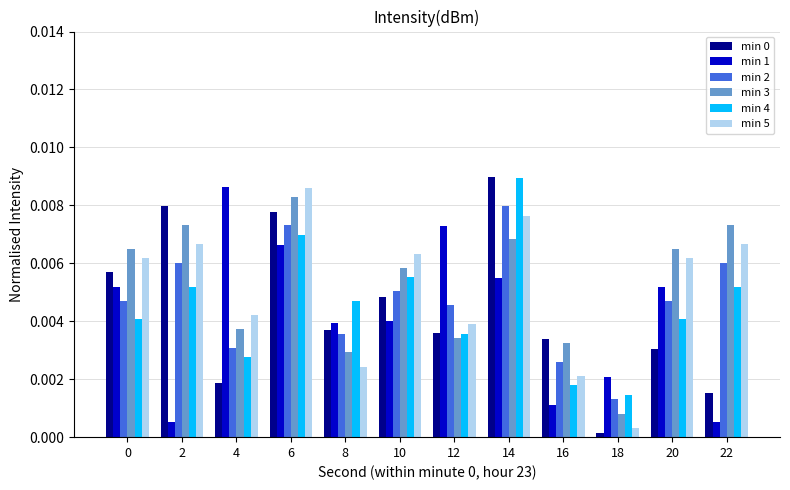

How many bars are there in each group?

6